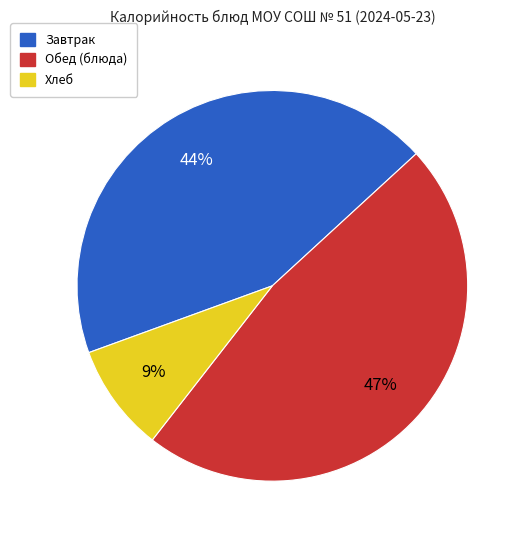

Is there any slice that represents more than half of the pie?

No